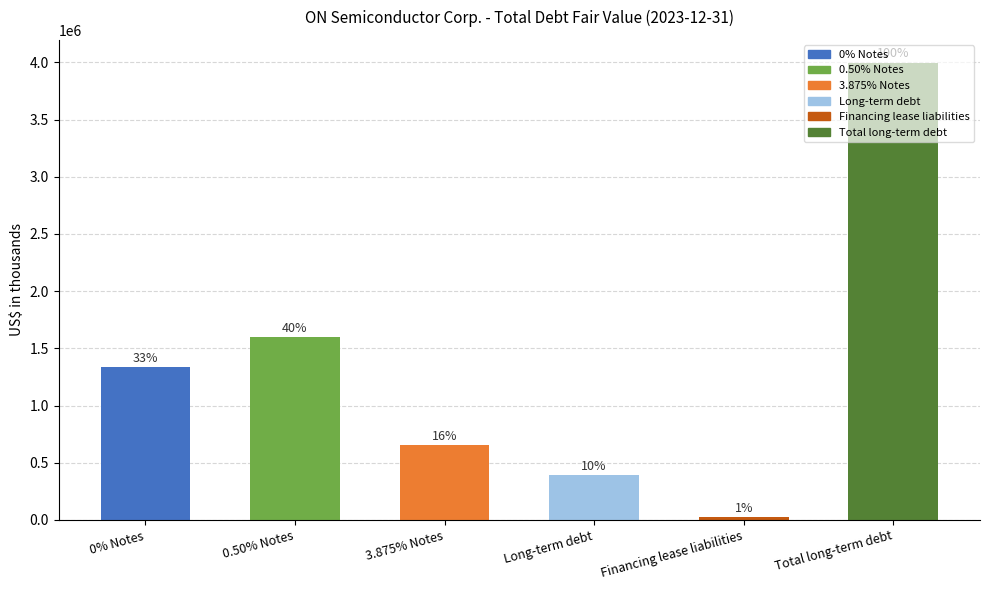

What is the minimum value shown in the chart?

23200